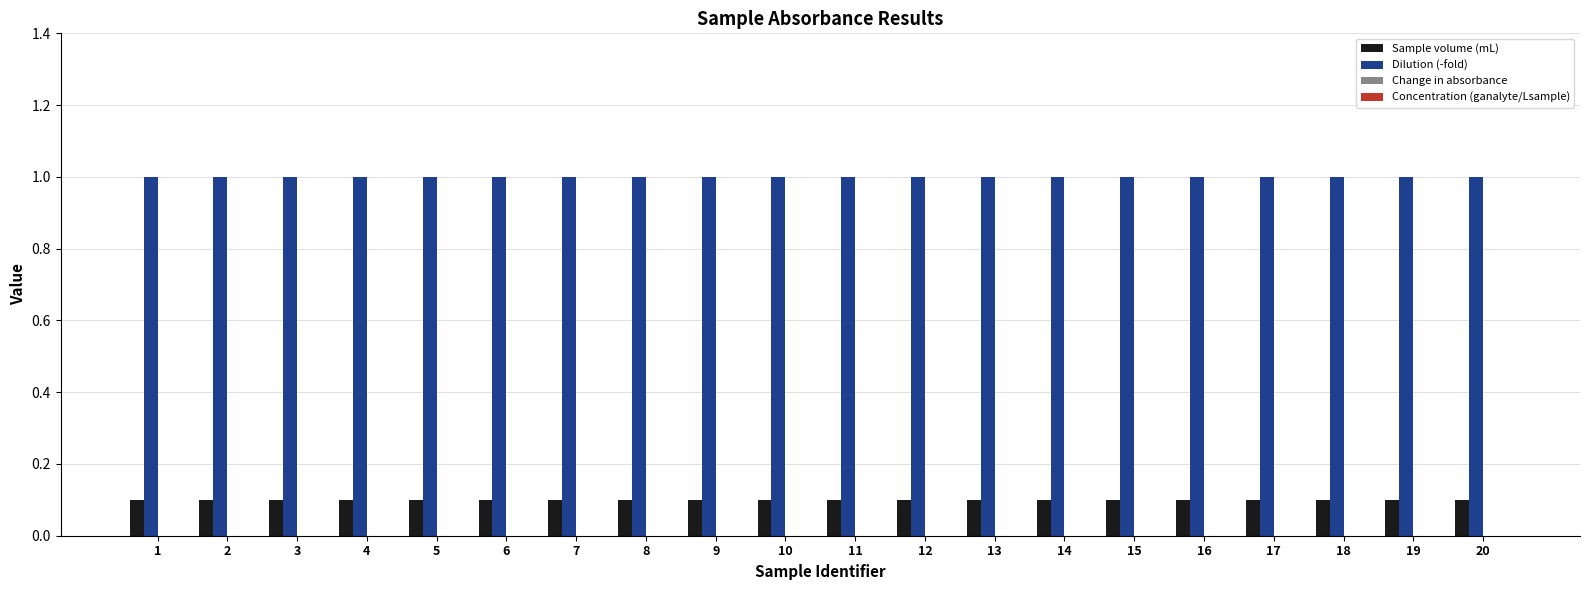

What is the greatest value displayed?

1.0